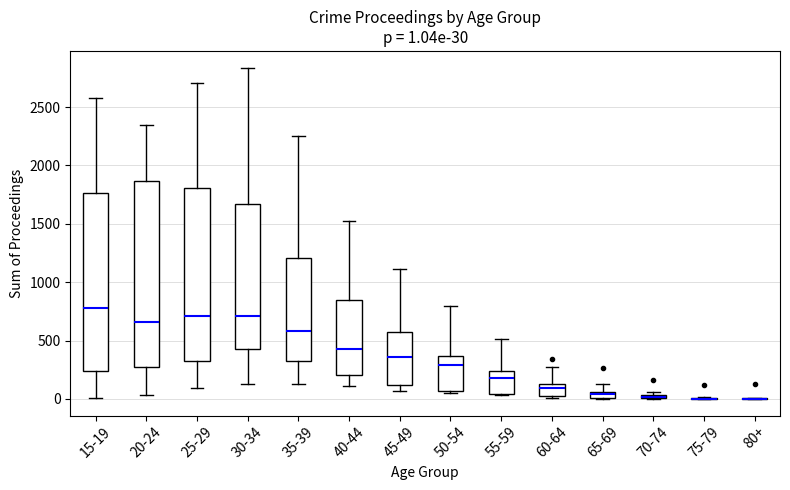

Comparing the boxes themselves (not the whiskers), which one is the tallest?

20-24